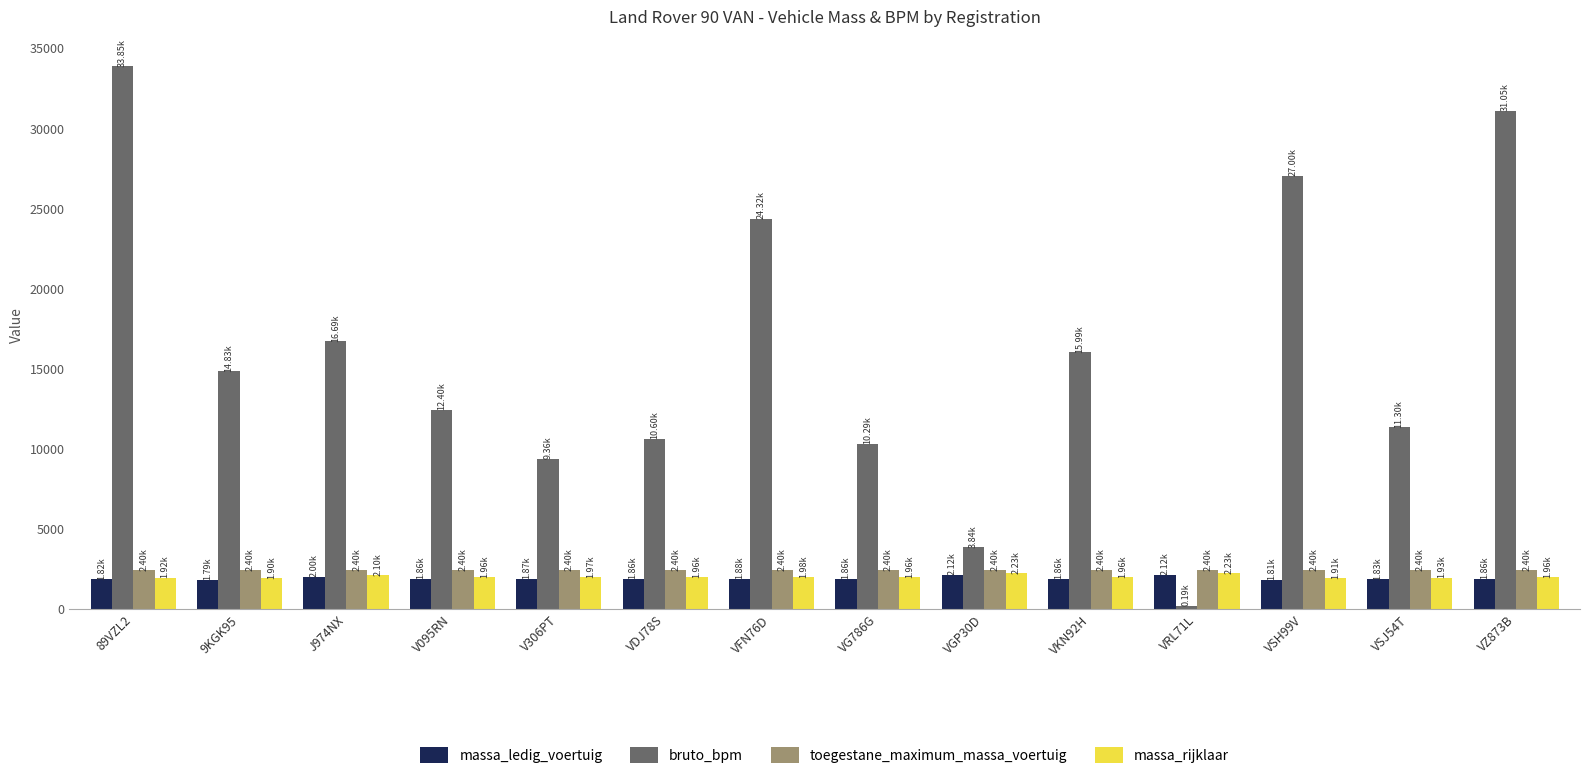

What is the difference between the highest and lowest values at VZ873B?

29194